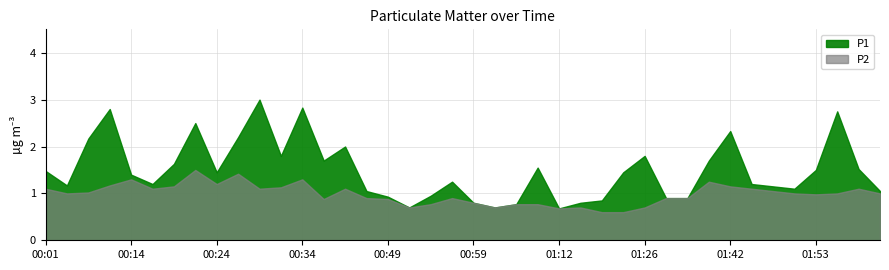

What is the difference between the P2 values at 00:29 and 01:53?

0.1